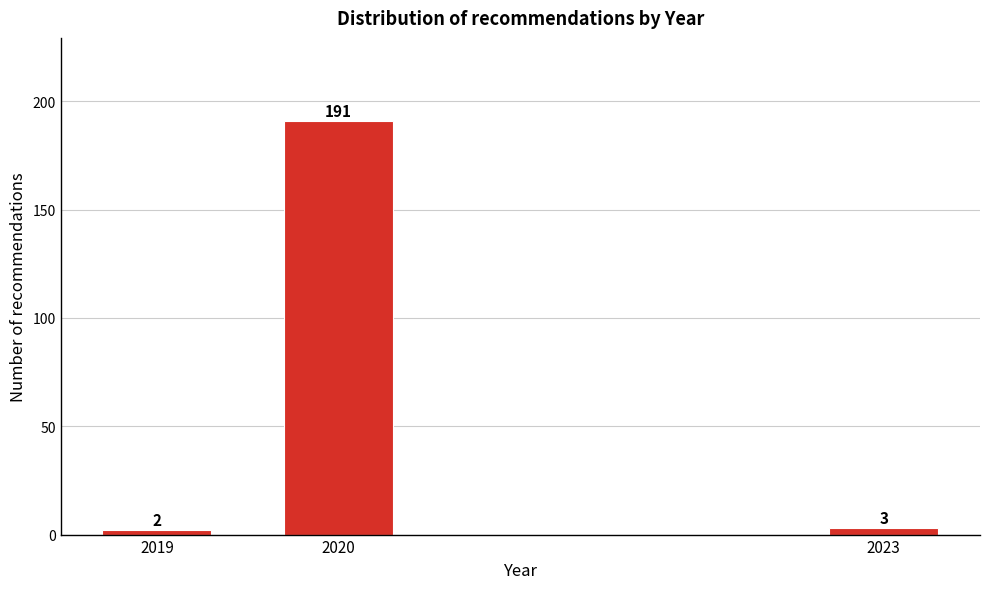

Reading left to right, extract all data points from this chart.

2019=2	2020=191	2023=3